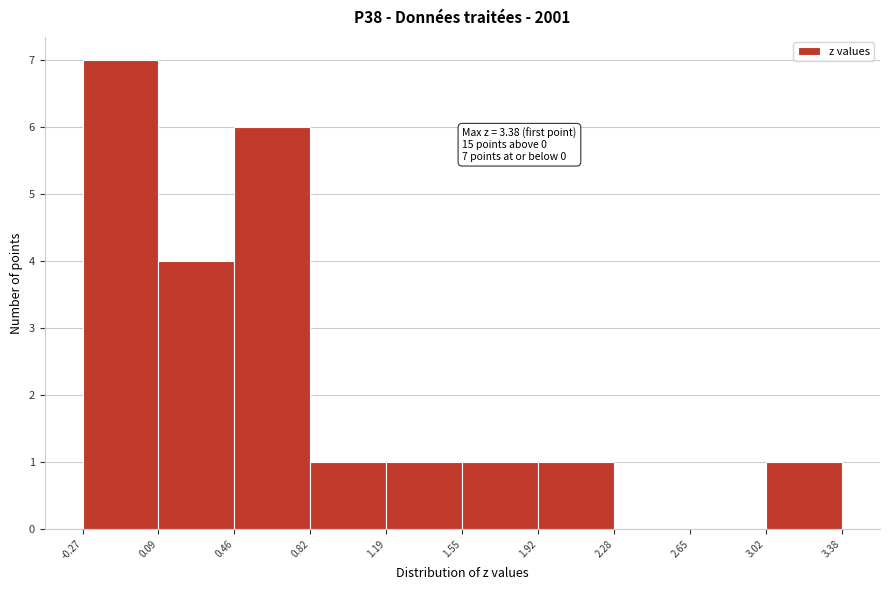

Which range on the x-axis has the tallest bar?

-0.27 to 0.09